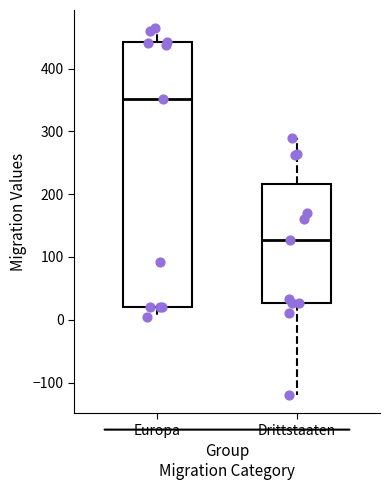

Where is the upper edge of the box for Drittstaaten on the y-axis? The values are not printed on the chart, so give them approximately, as read against the axis.

220